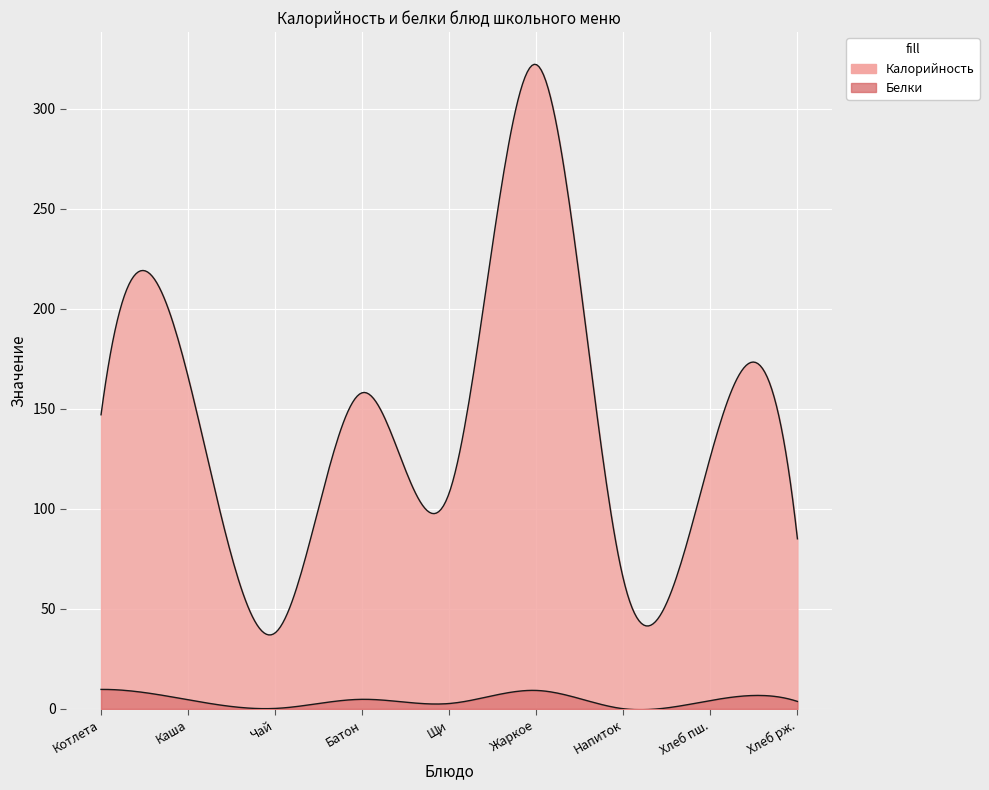

What are all the series names shown in the legend?

Калорийность, Белки